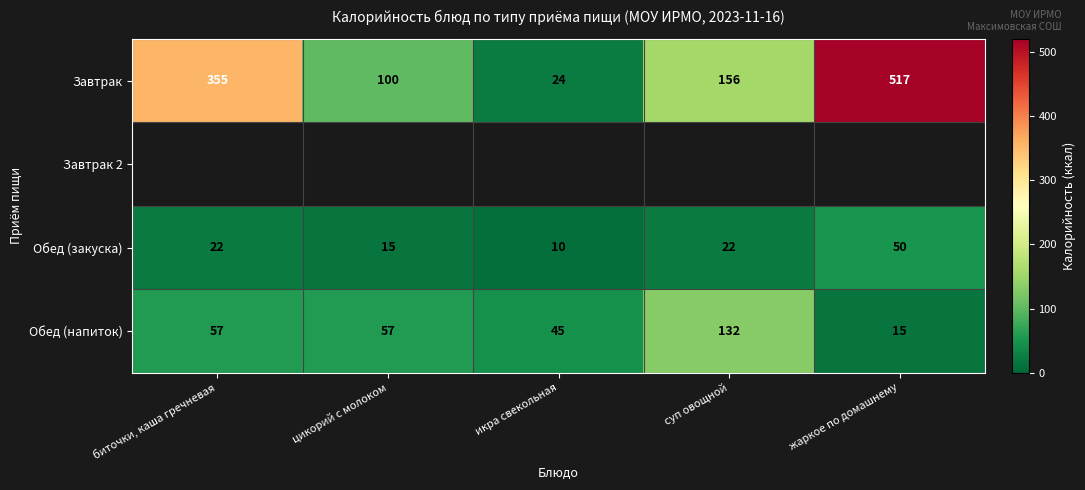

The value of Обед (напиток) at икра свекольная is 45. True or false?

True